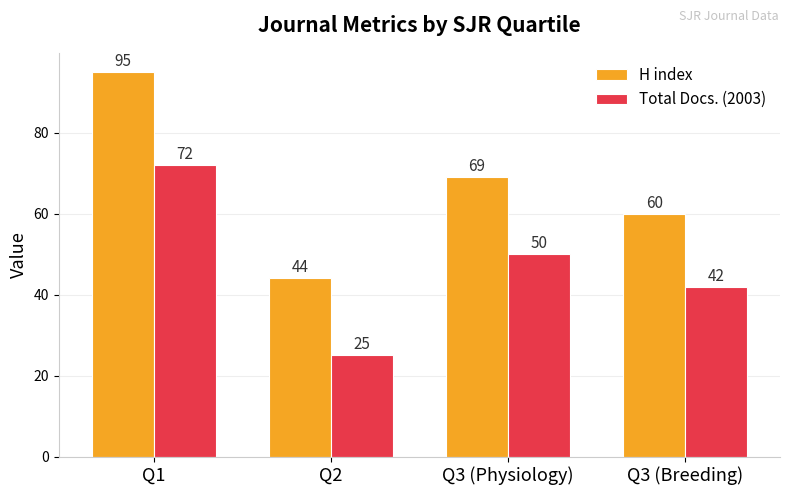

Which series has the largest total across all categories?

H index